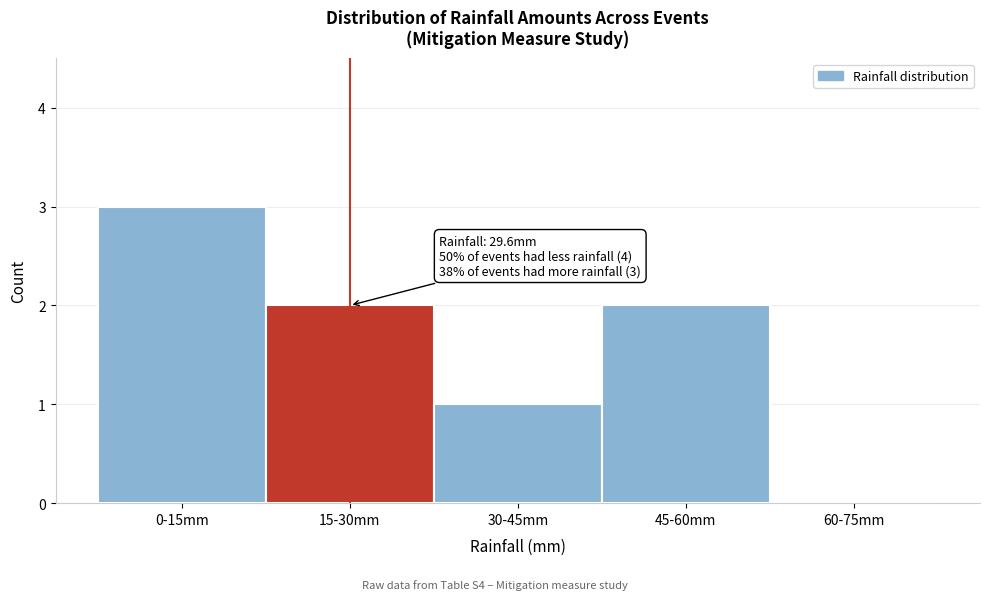

Reading left to right, extract all data points from this chart.

0-15mm=3	15-30mm=2	30-45mm=1	45-60mm=2	60-75mm=0